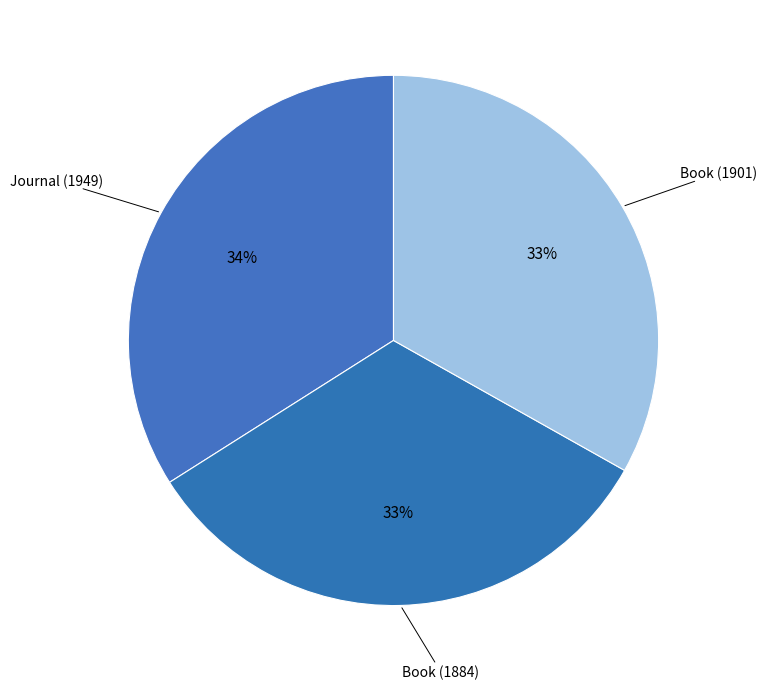

What percentage is the Book (1884) slice, to the nearest percent?

33%